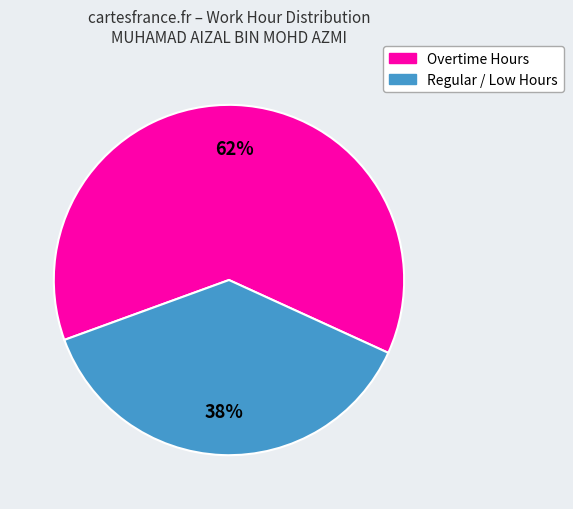

To the nearest percent, what is the average slice percentage?

50%